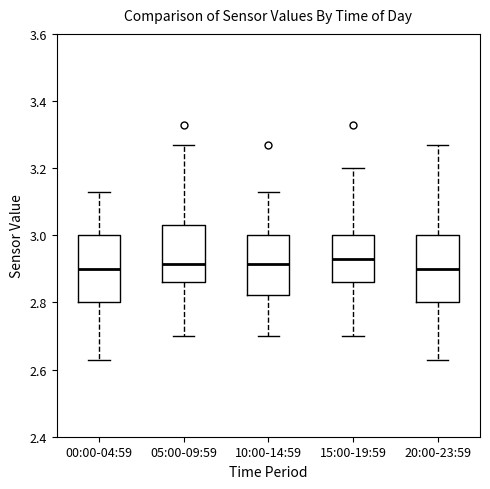

Reading left to right, read every box against the y-axis: the position of its median line, the range the box covers, and the ends of its whiskers. The values are not printed on the chart, so give them approximately, as read against the axis.

00:00-04:59: median 2.90, box 2.80 to 3.00, whiskers 2.64 to 3.14
05:00-09:59: median 2.92, box 2.86 to 3.04, whiskers 2.70 to 3.28
10:00-14:59: median 2.92, box 2.82 to 3.00, whiskers 2.70 to 3.14
15:00-19:59: median 2.94, box 2.86 to 3.00, whiskers 2.70 to 3.20
20:00-23:59: median 2.90, box 2.80 to 3.00, whiskers 2.64 to 3.28